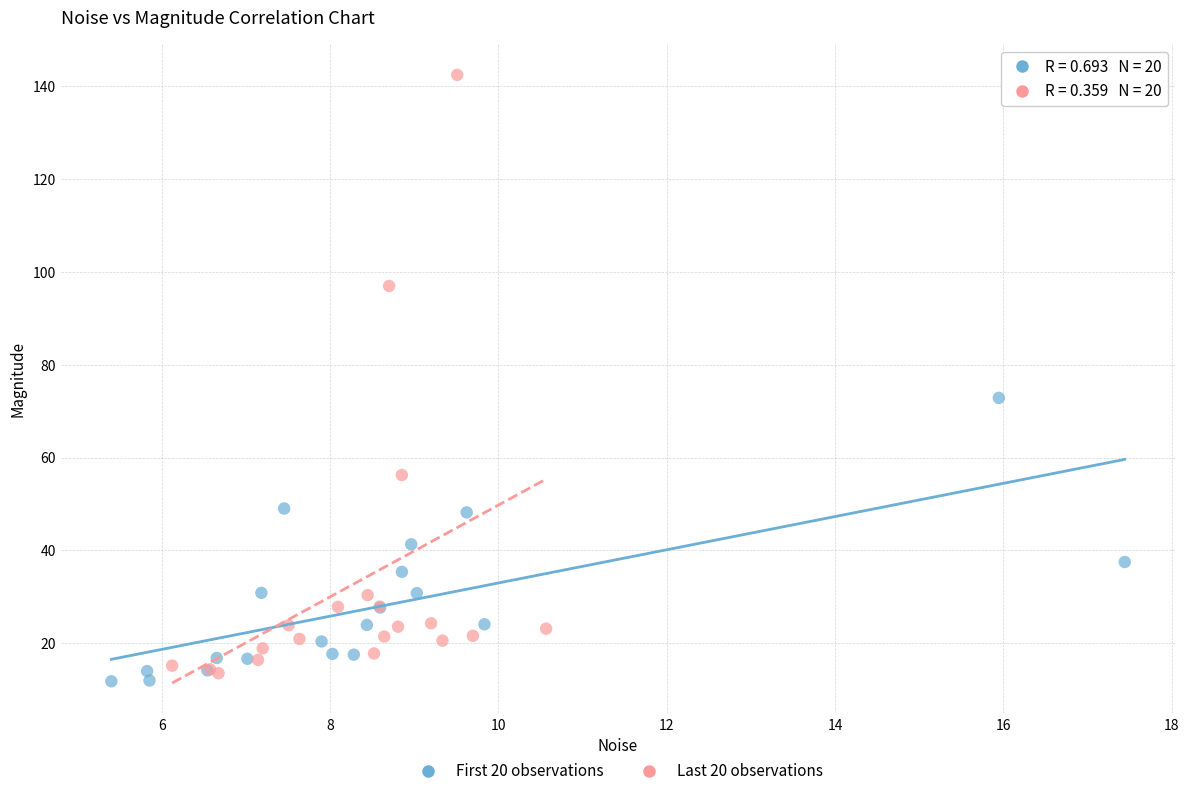

Which series has the widest spread of Y values?

Last 20 observations